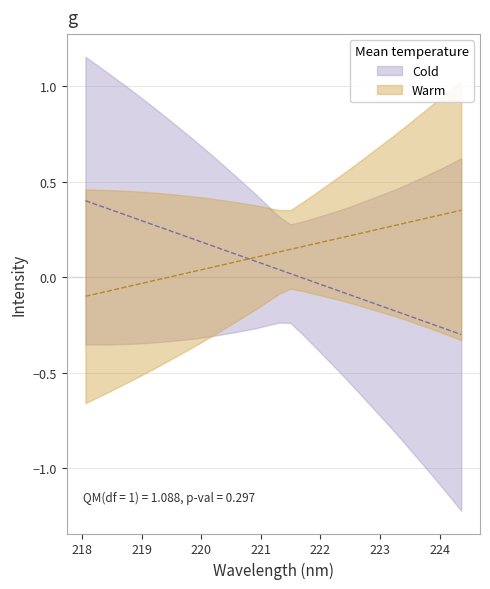

Is this an area chart (filled region under the line)?

No